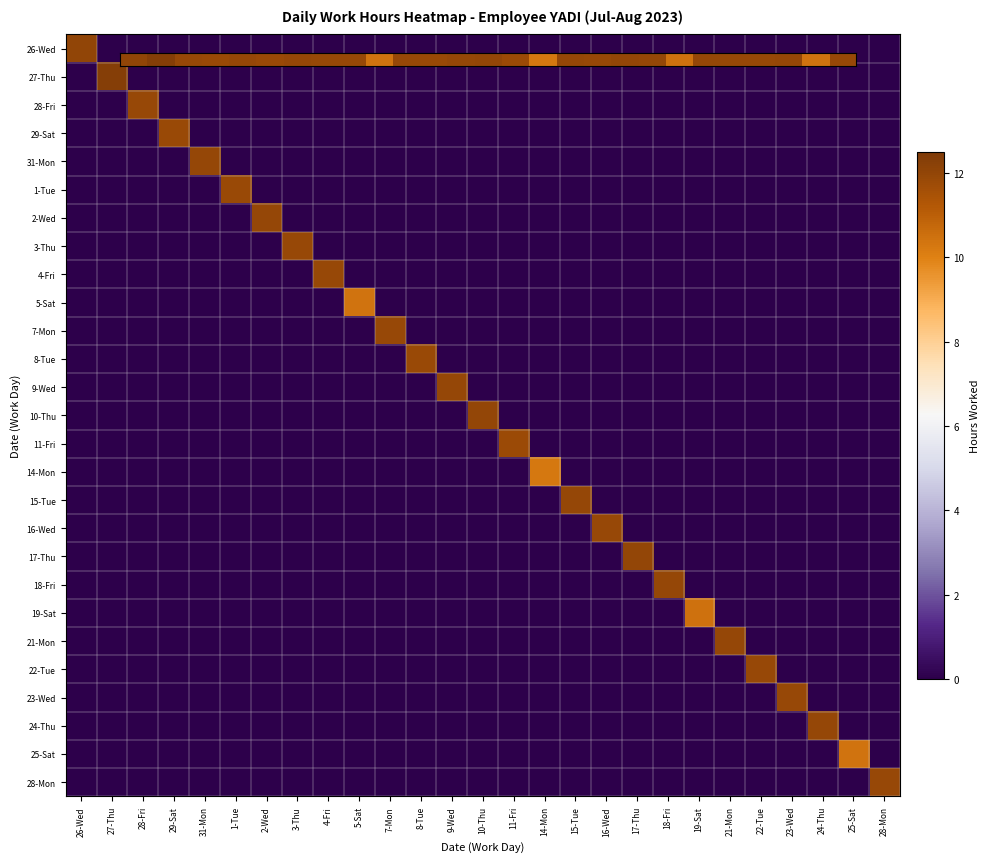

What is the spread (max minus min) of values at 29-Sat?

11.9